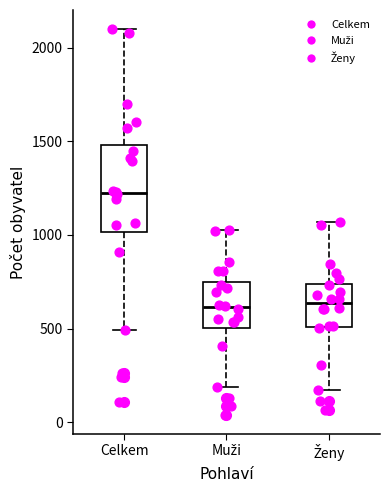

Where does the median line of the box for Muži sit on the y-axis? The values are not printed on the chart, so give them approximately, as read against the axis.

600